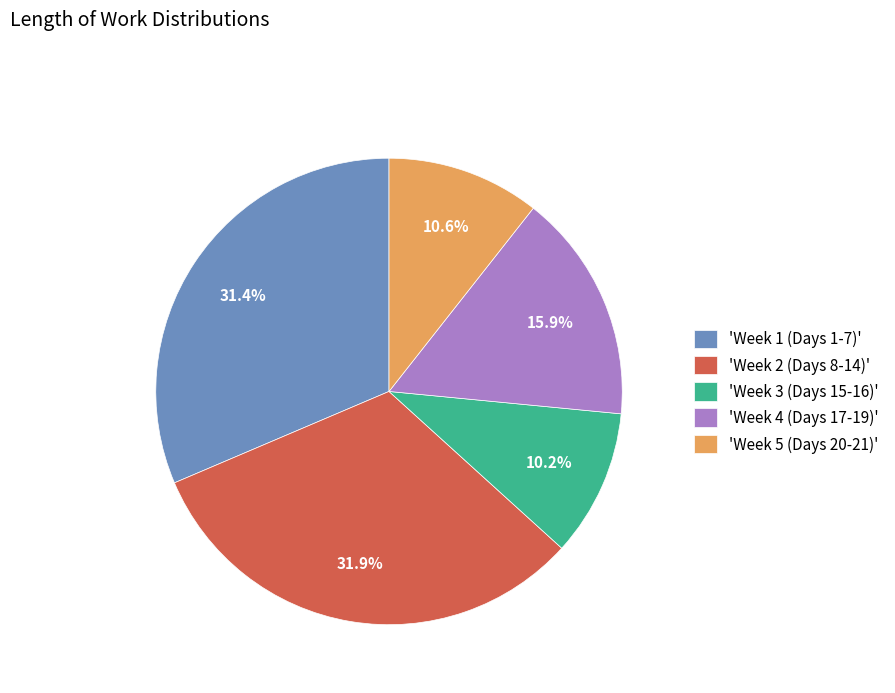

How many slices are in this pie chart?

5